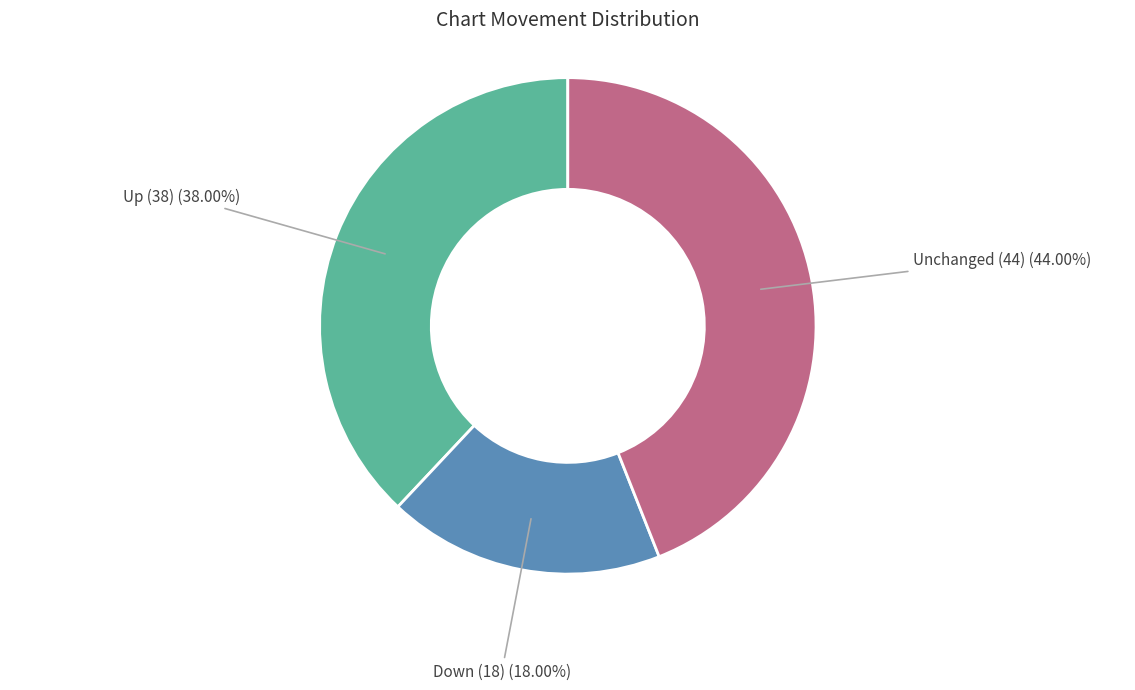

Is there any slice that represents more than half of the pie?

No